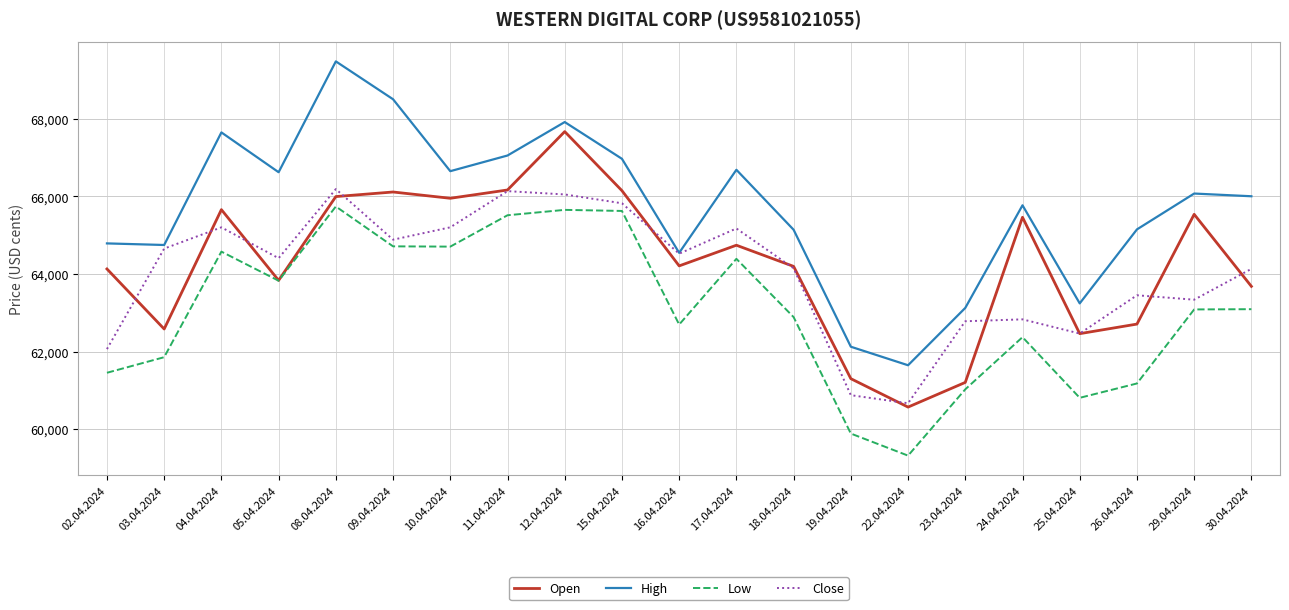

Which category has the lowest value in the Close series?

22.04.2024